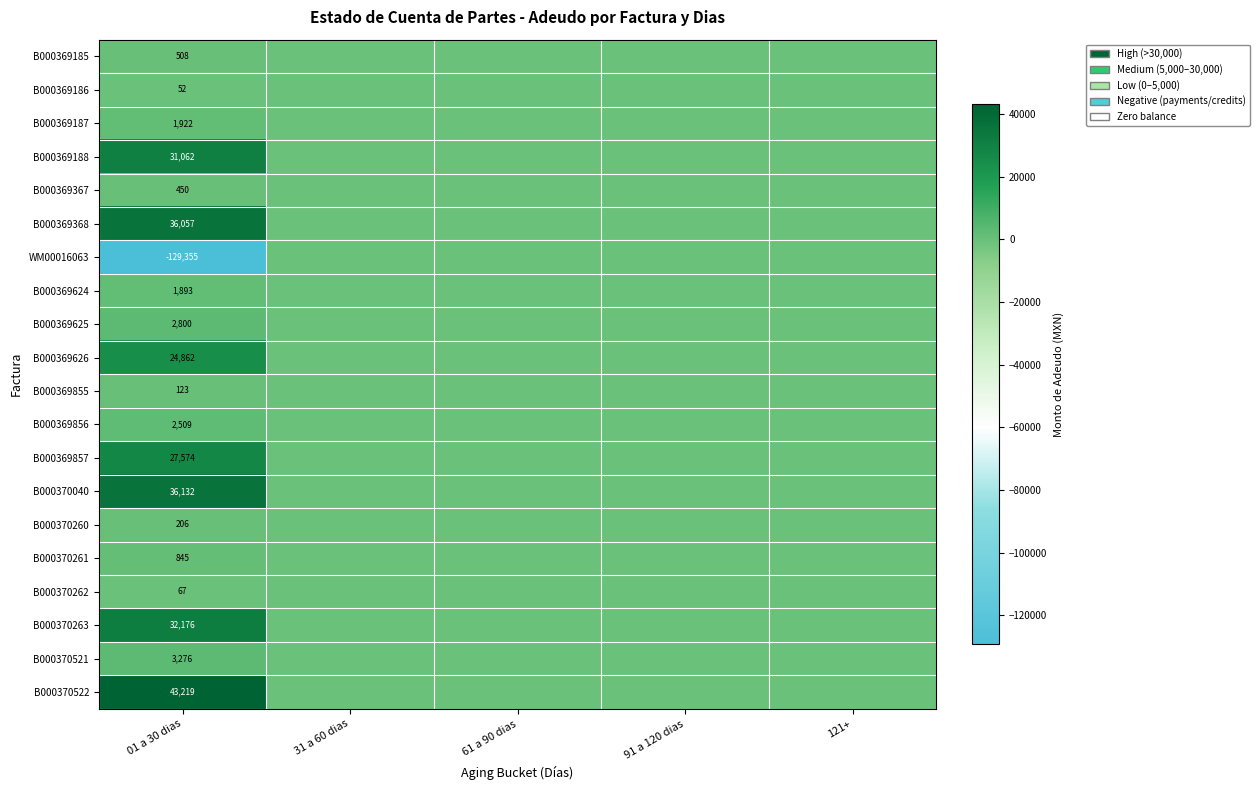

Is it true that WM00016063 equals -170898 at 01 a 30 dias?

False